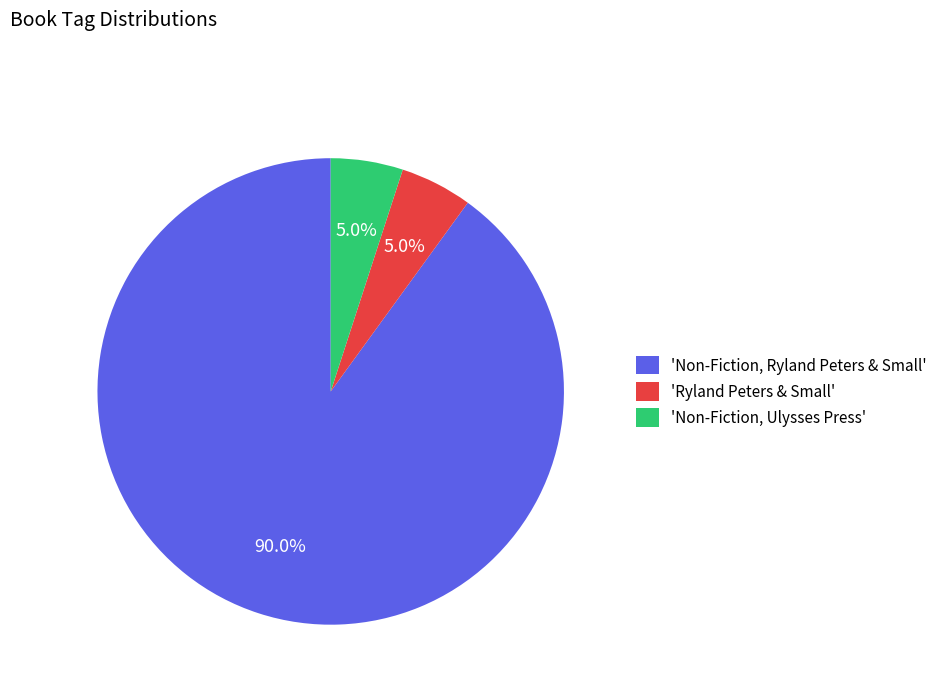

What percentage is NOT represented by 'Non-Fiction, Ryland Peters & Small'?

10.0%